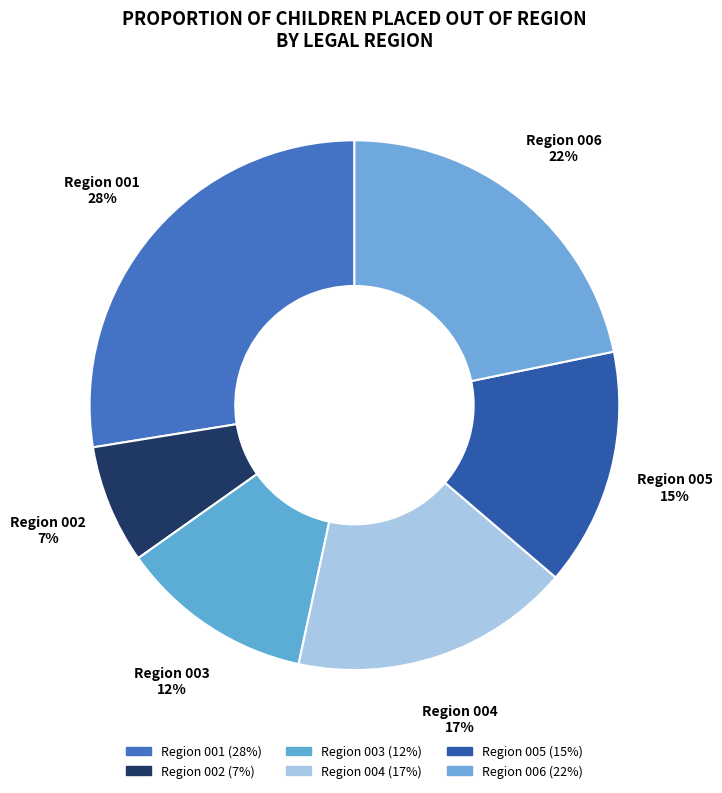

How many slices are in this pie chart?

6